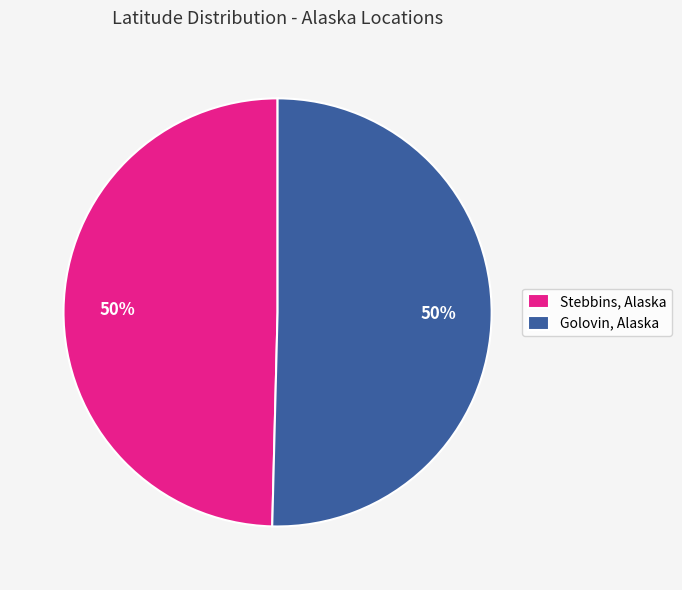

To the nearest percent, what is the average slice percentage?

50%